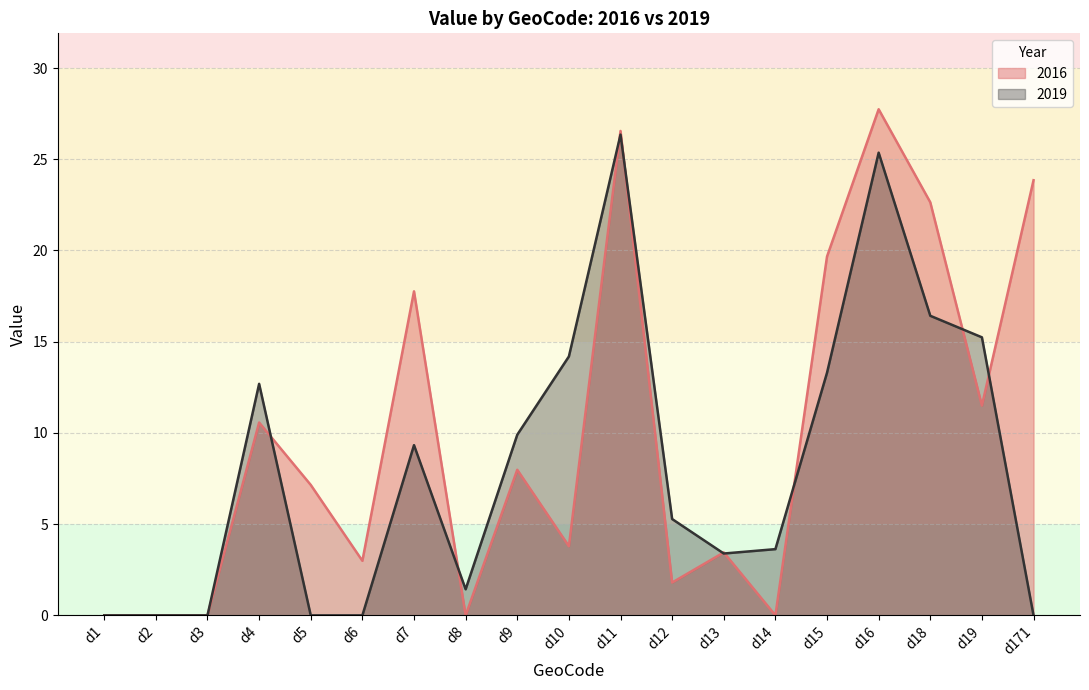

How many lines are shown in the chart?

2